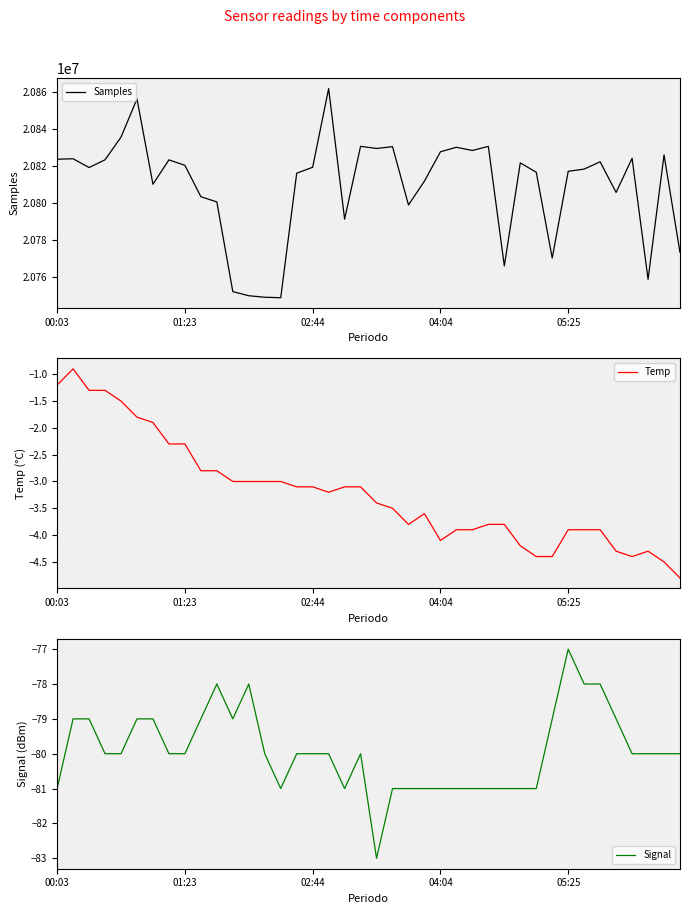

List the series in order of their peak value, lowest first.

Signal, Temp, Samples